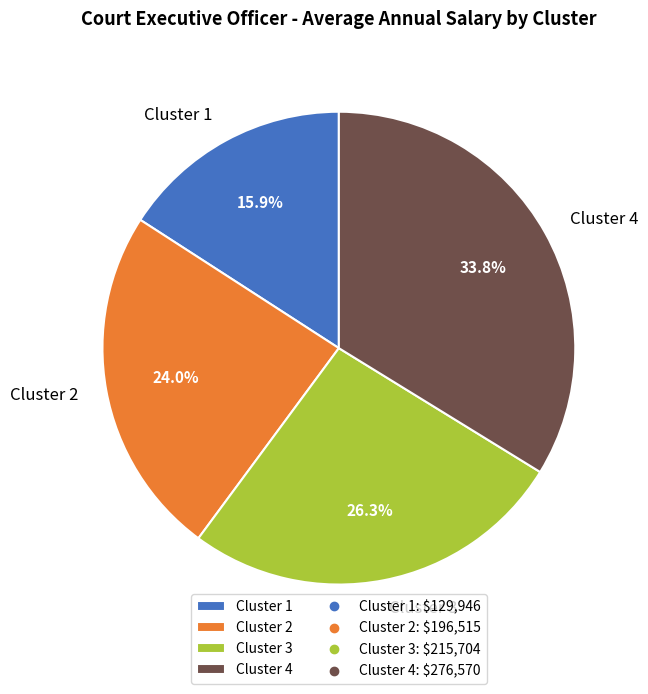

Is there a majority slice in this chart?

No